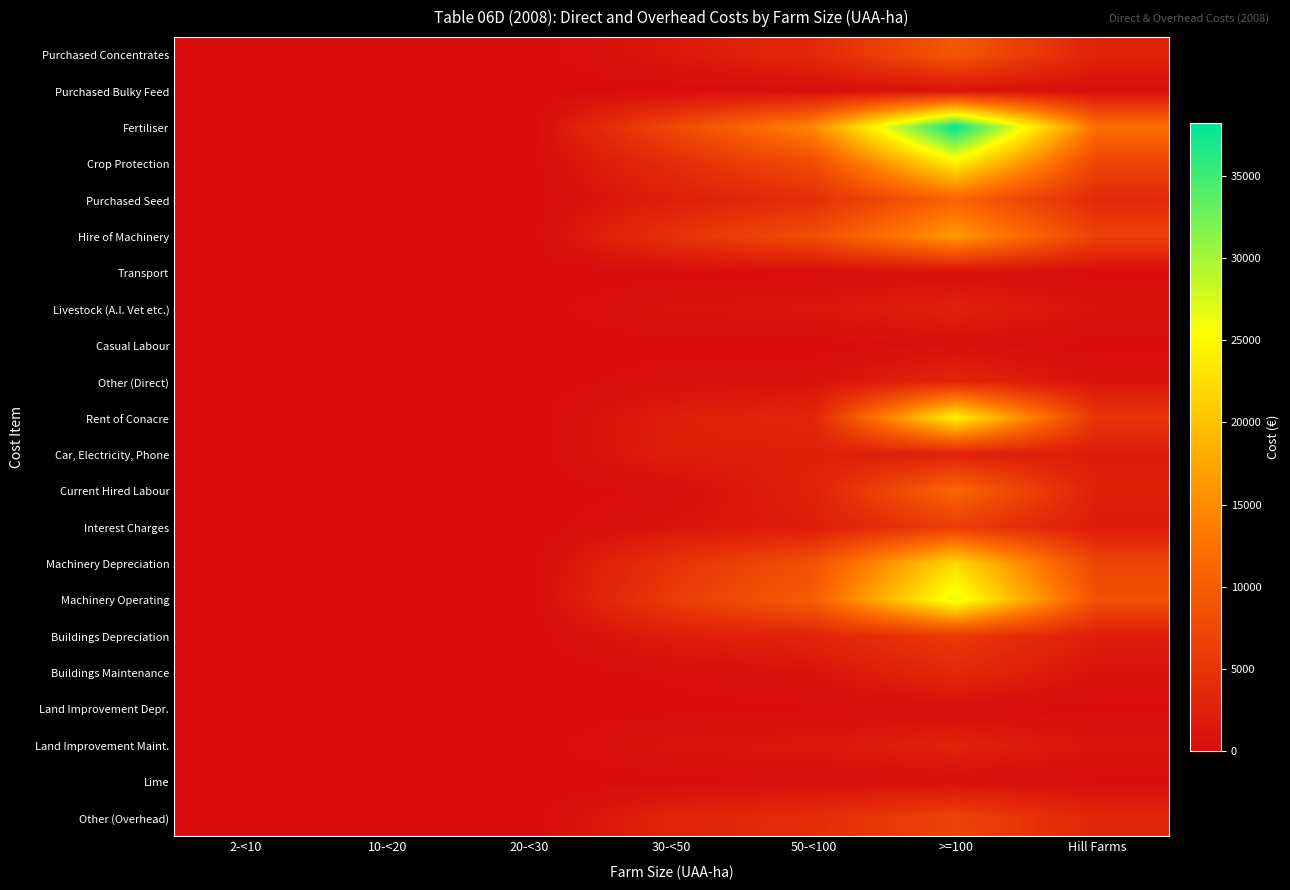

Between 2-<10 and 10-<20, which series saw the biggest shift?

Purchased Concentrates